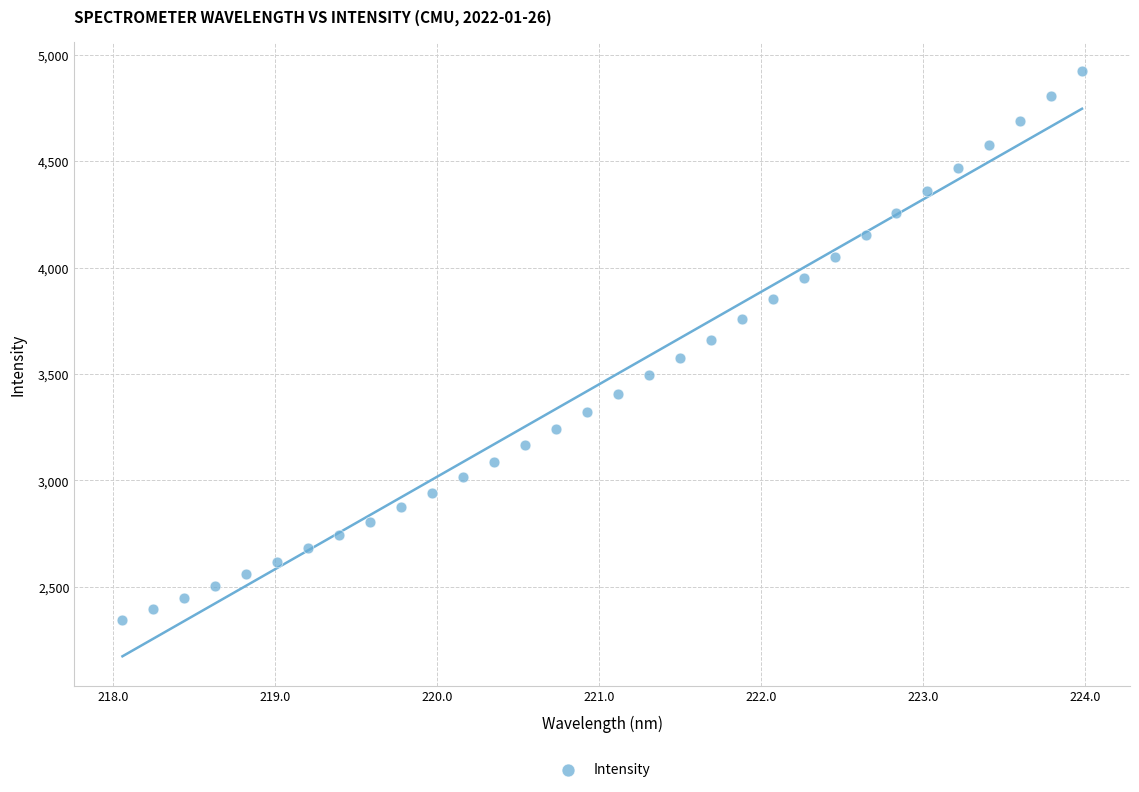

What is the range of Y values (max minus min)?

2579.8